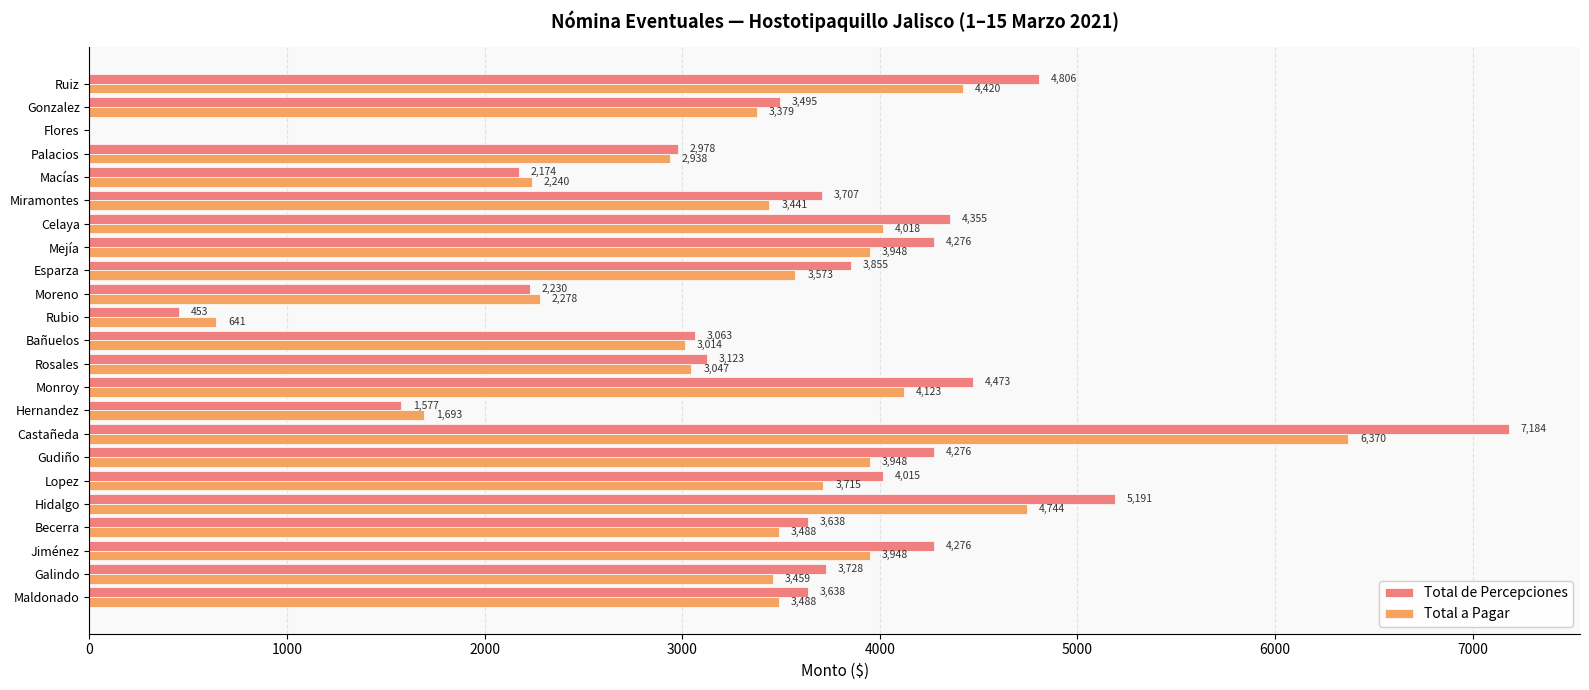

Which series has the largest range (max minus min)?

Total de Percepciones